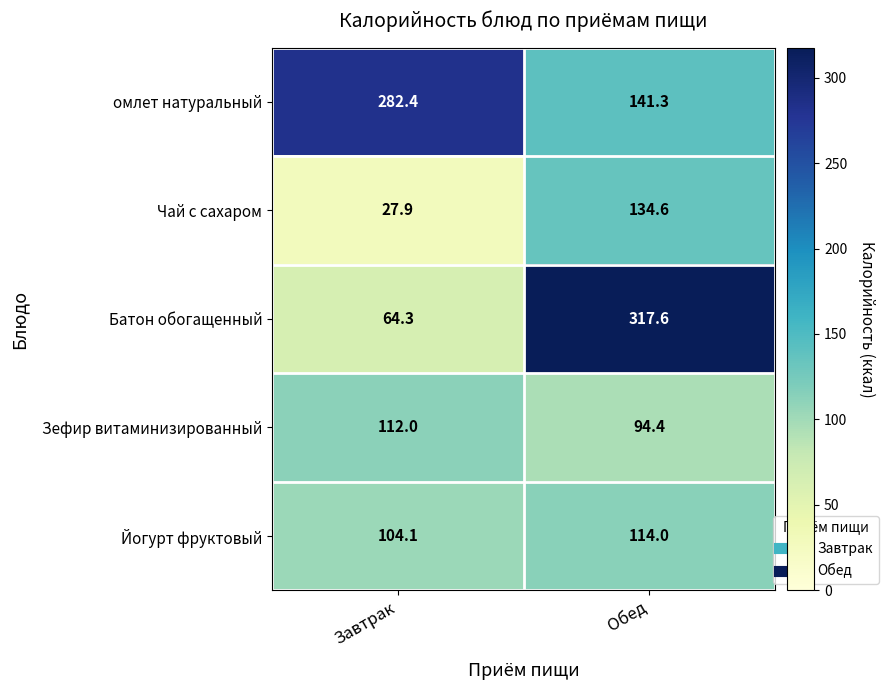

Which series changed the most between Завтрак and Обед?

Батон обогащенный